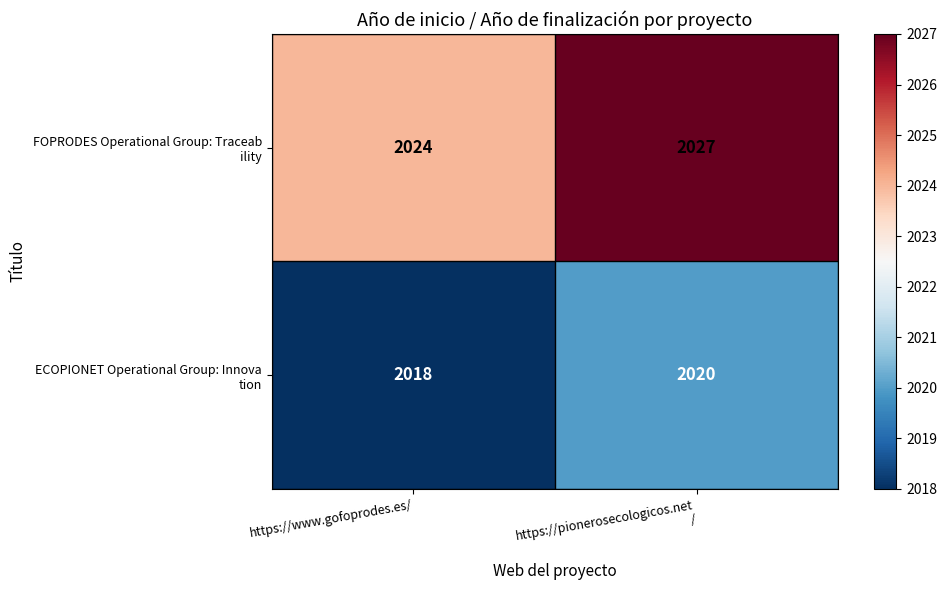

How many categories are shown in the chart?

2